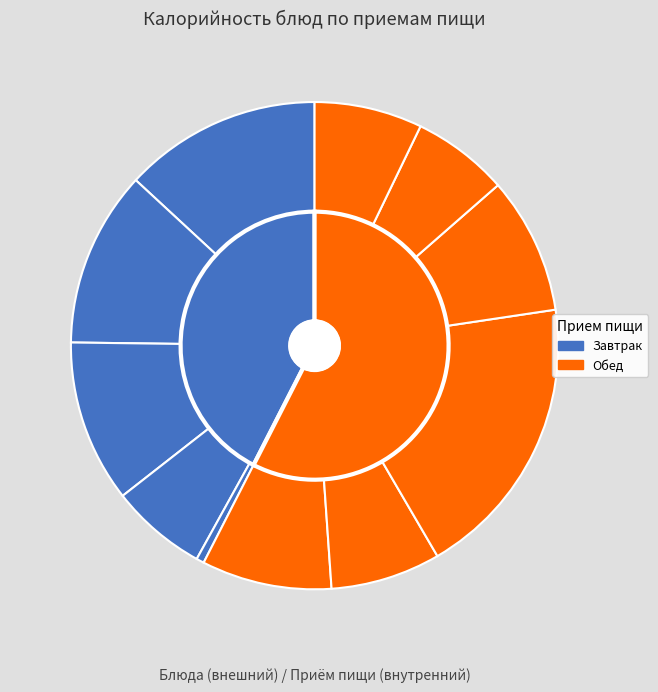

Which category has the smallest portion of the pie?

Овощи натуральные свежие